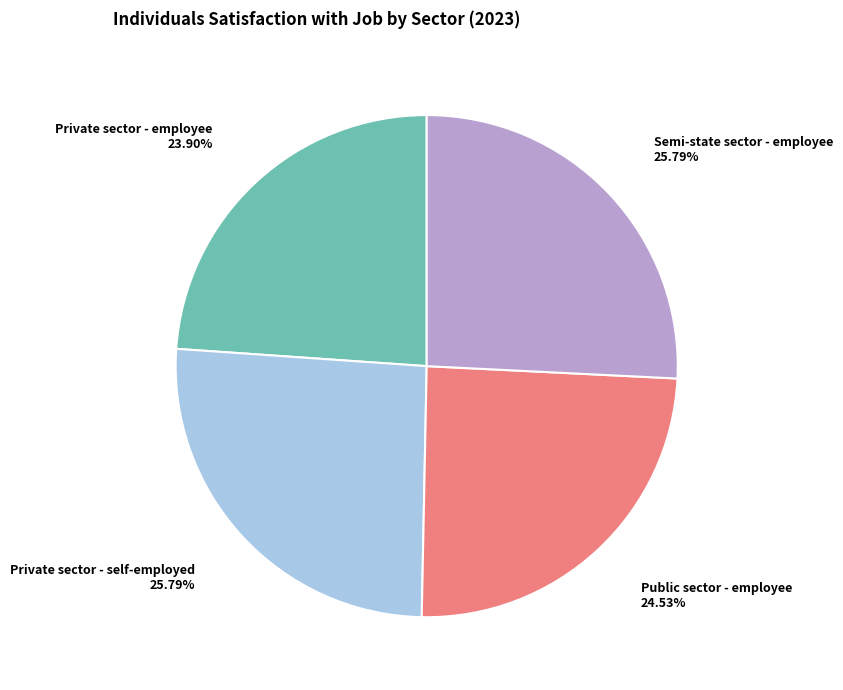

To the nearest percent, what is the difference between the largest and smallest slice percentages?

2%